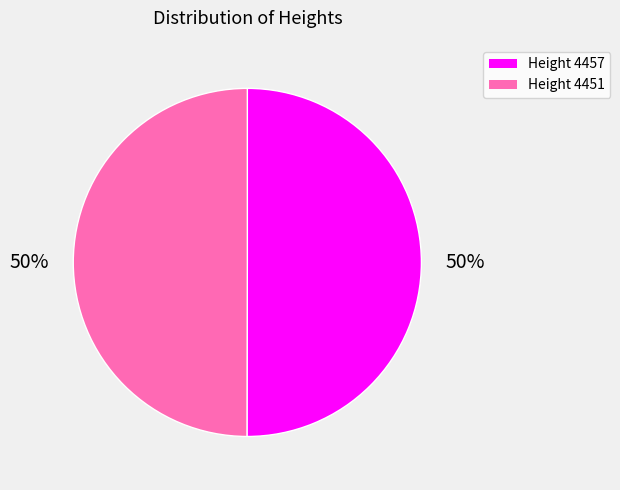

Count the number of slices in the pie.

2